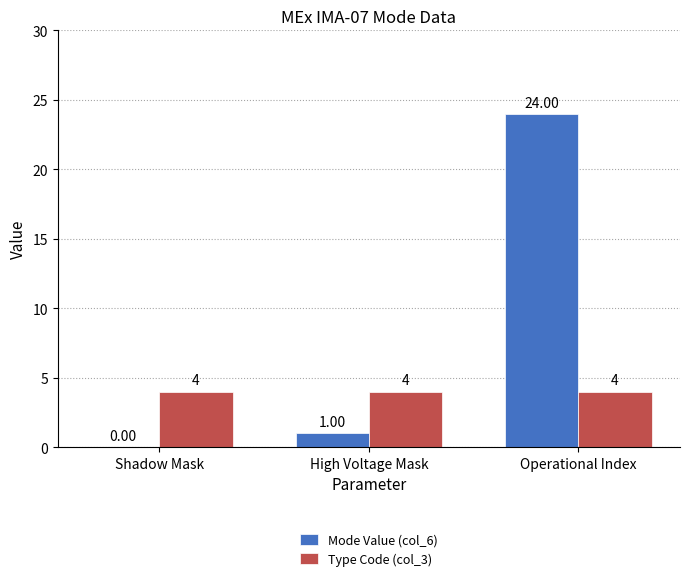

What is the spread (max minus min) of values at Shadow Mask?

4